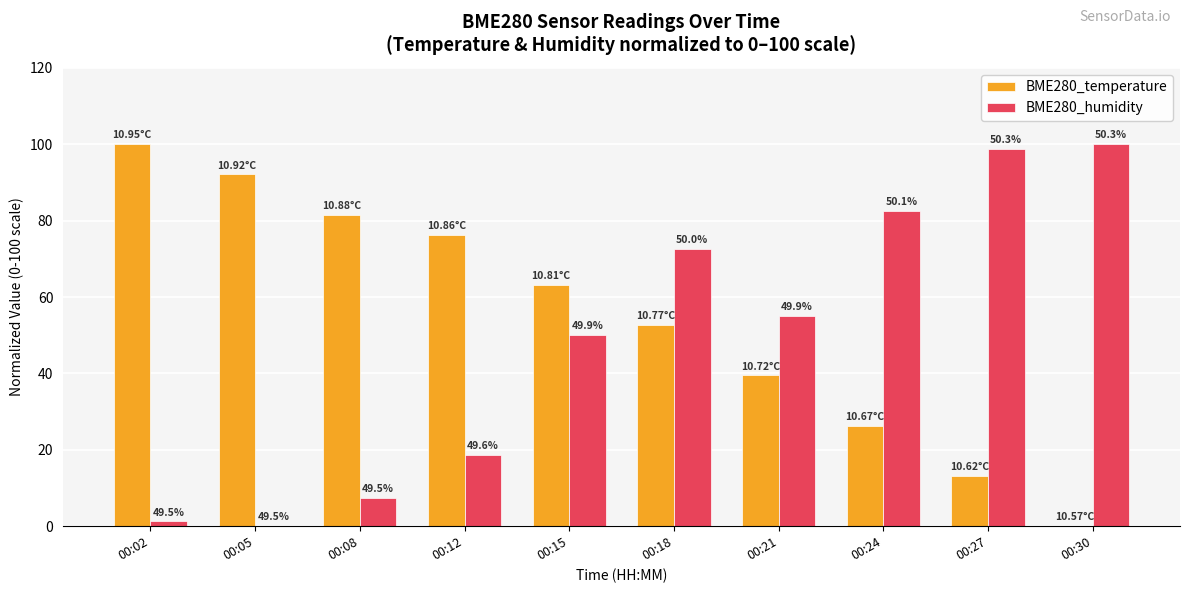

What are all the series names shown in the legend?

BME280_temperature, BME280_humidity